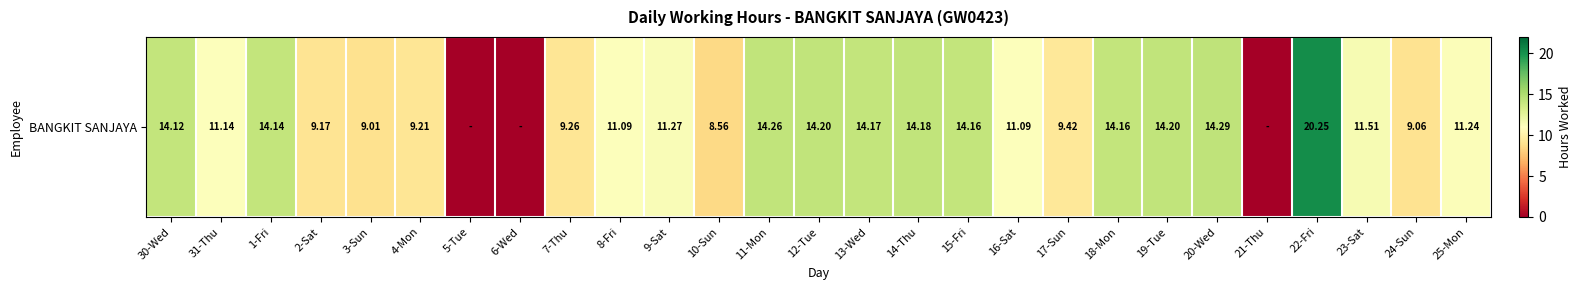

Approximately how many times larger is the value at 4-Mon compared to 24-Sun?

1.0